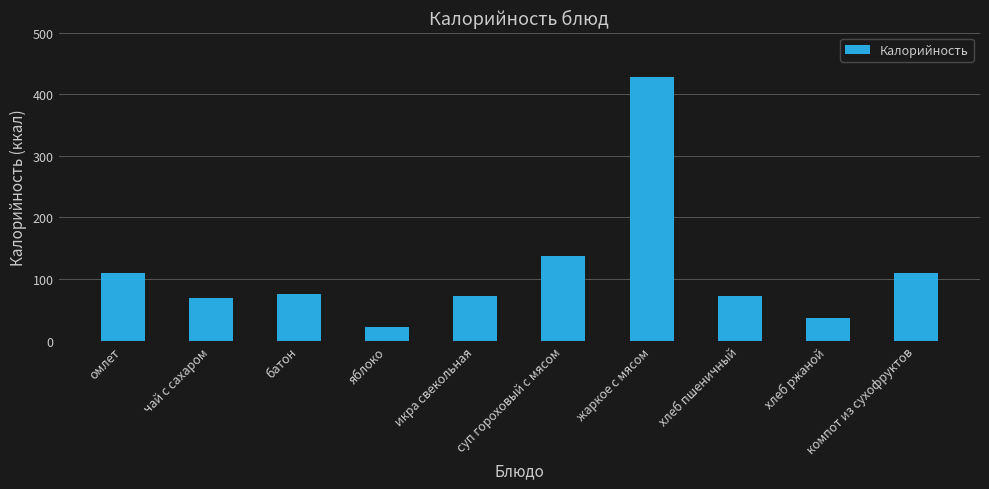

What is the average value?

113.7